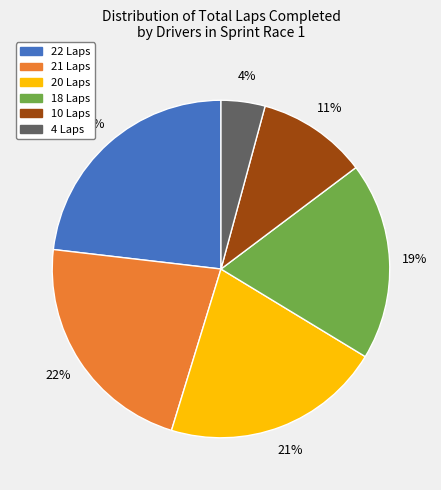

Is there a majority slice in this chart?

No